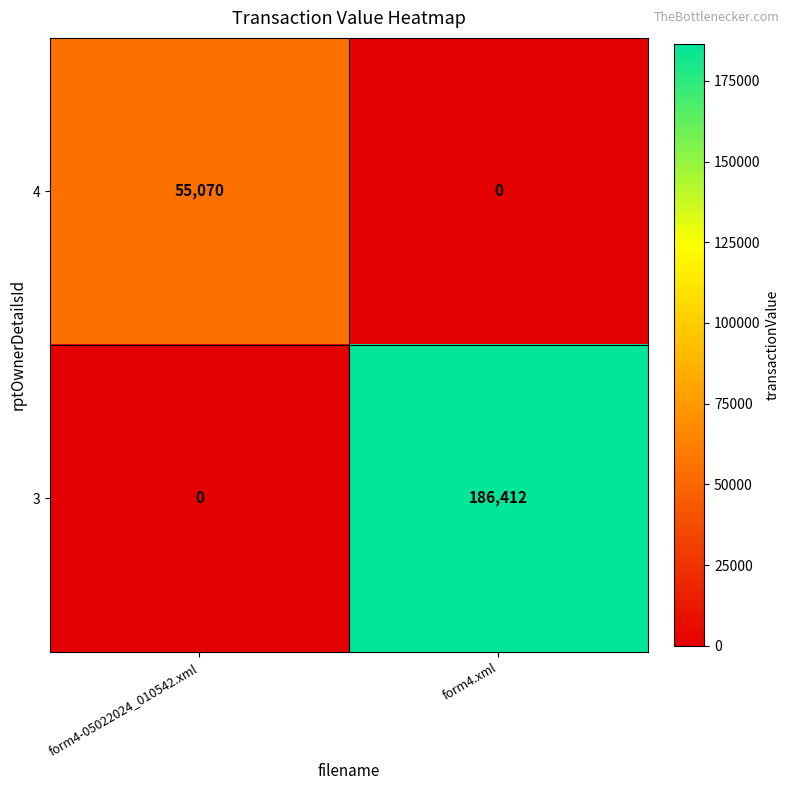

At which label is 3 closest to 93206?

form4-05022024_010542.xml